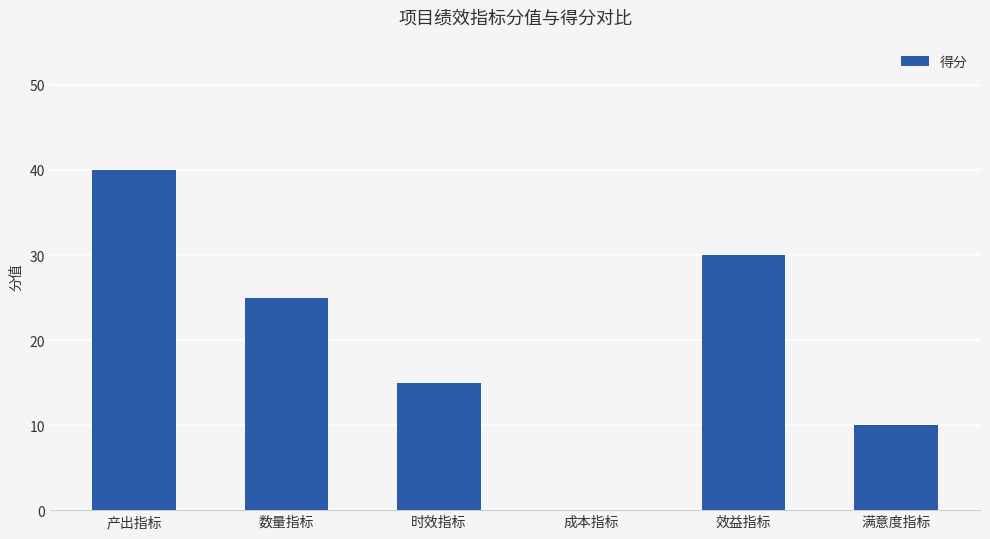

What is the approximate value at 数量指标?

25